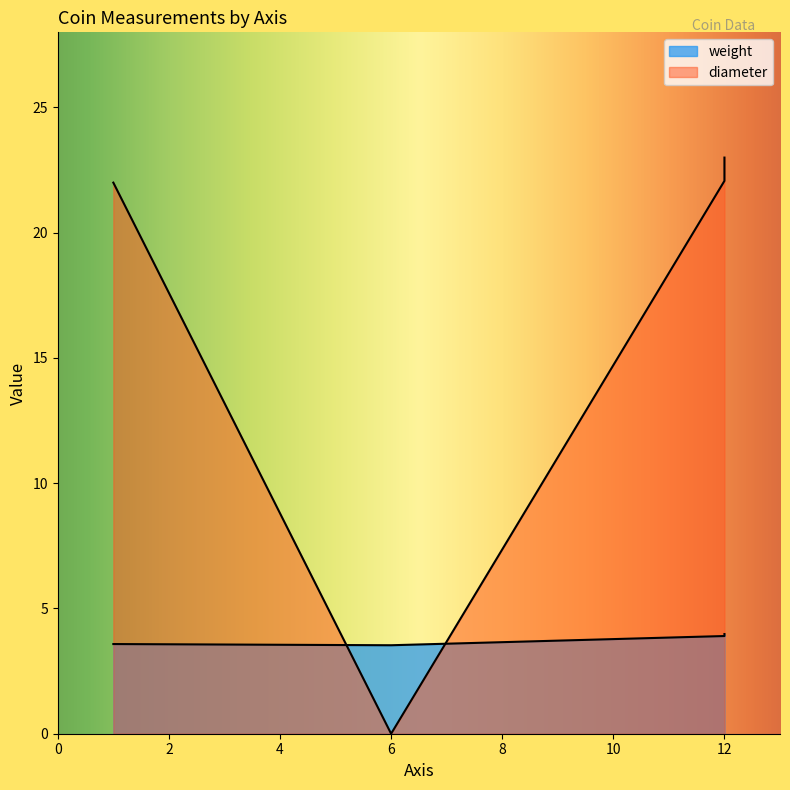

What is the difference between the second highest and second lowest values?

0.1